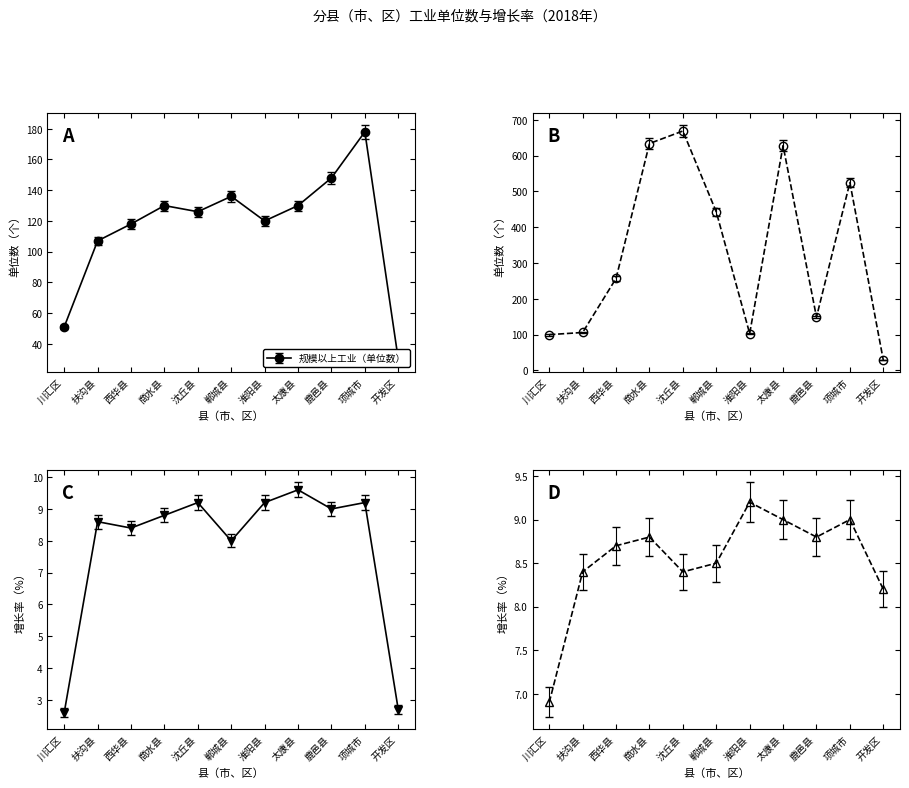

At which label does 规模以上工业（单位数） first exceed 126?

商水县